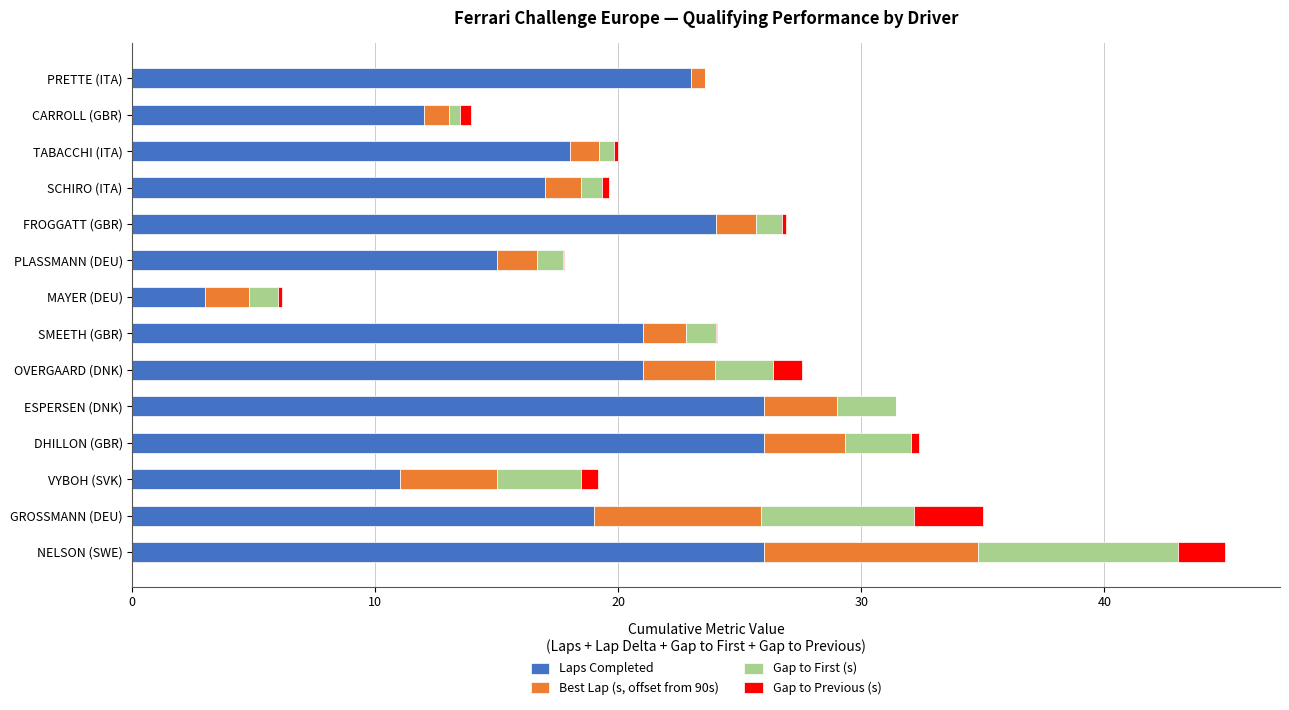

What is the highest value of the Laps Completed series?

26.0